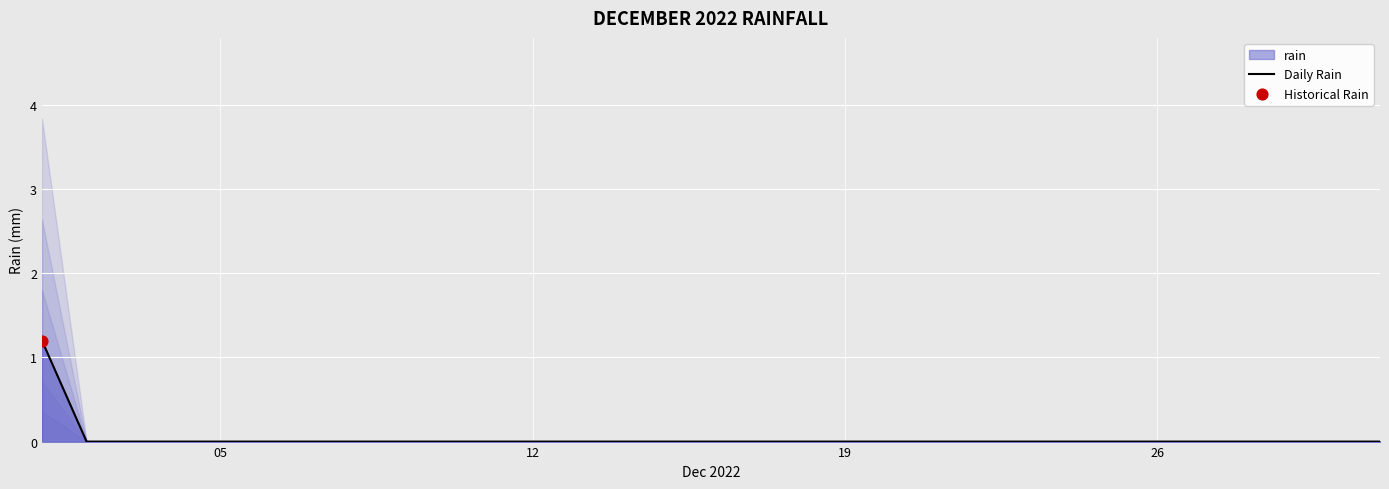

The value of Daily Rain at 26 is 0.5. True or false?

False